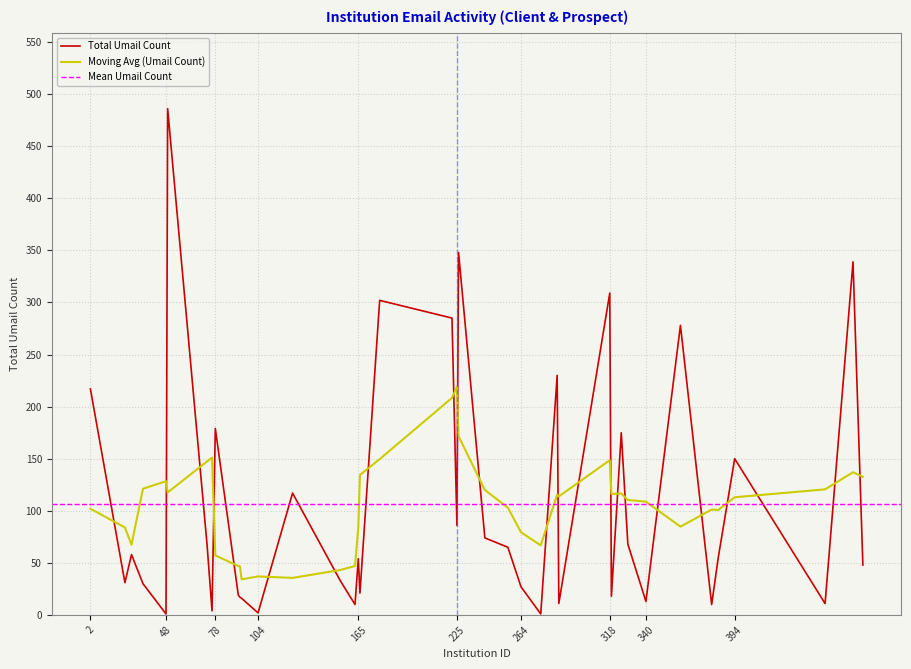

How many interior local peaks (higher than both neighbors) does the data have?

13